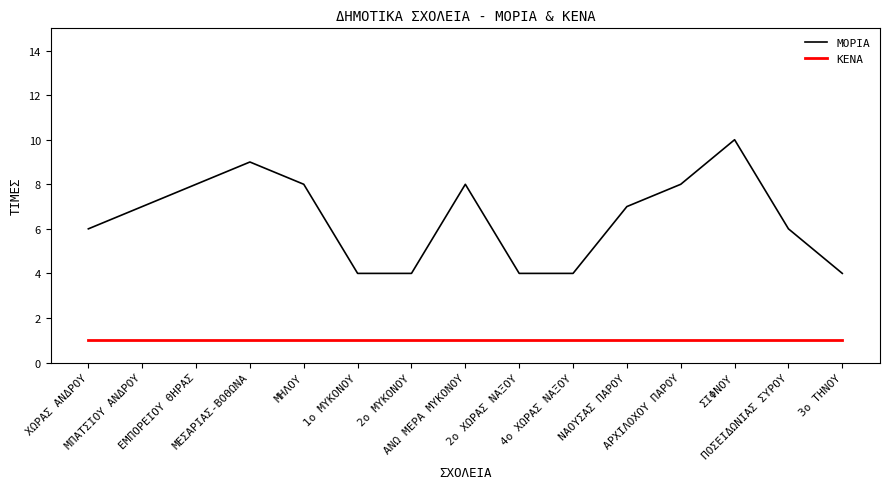

What position from the right is ΑΡΧΙΛΟΧΟΥ ΠΑΡΟΥ?

4